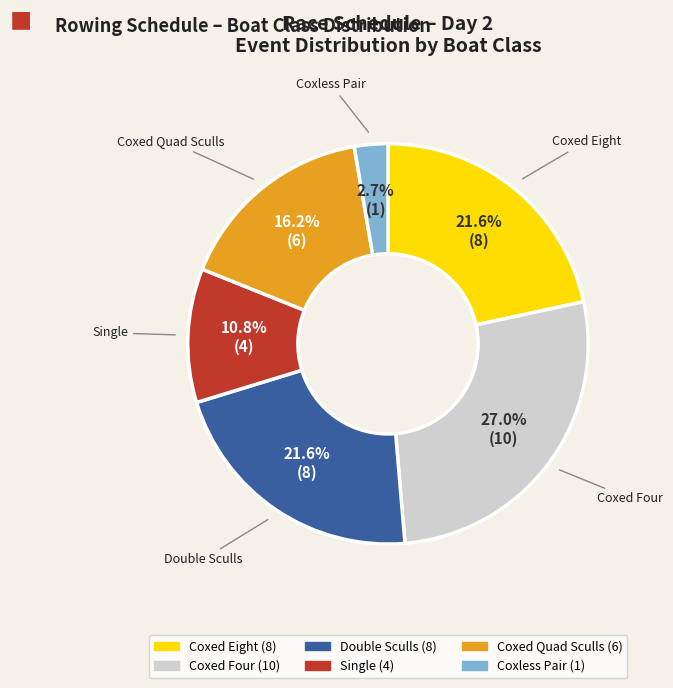

Does any single category account for the majority?

No